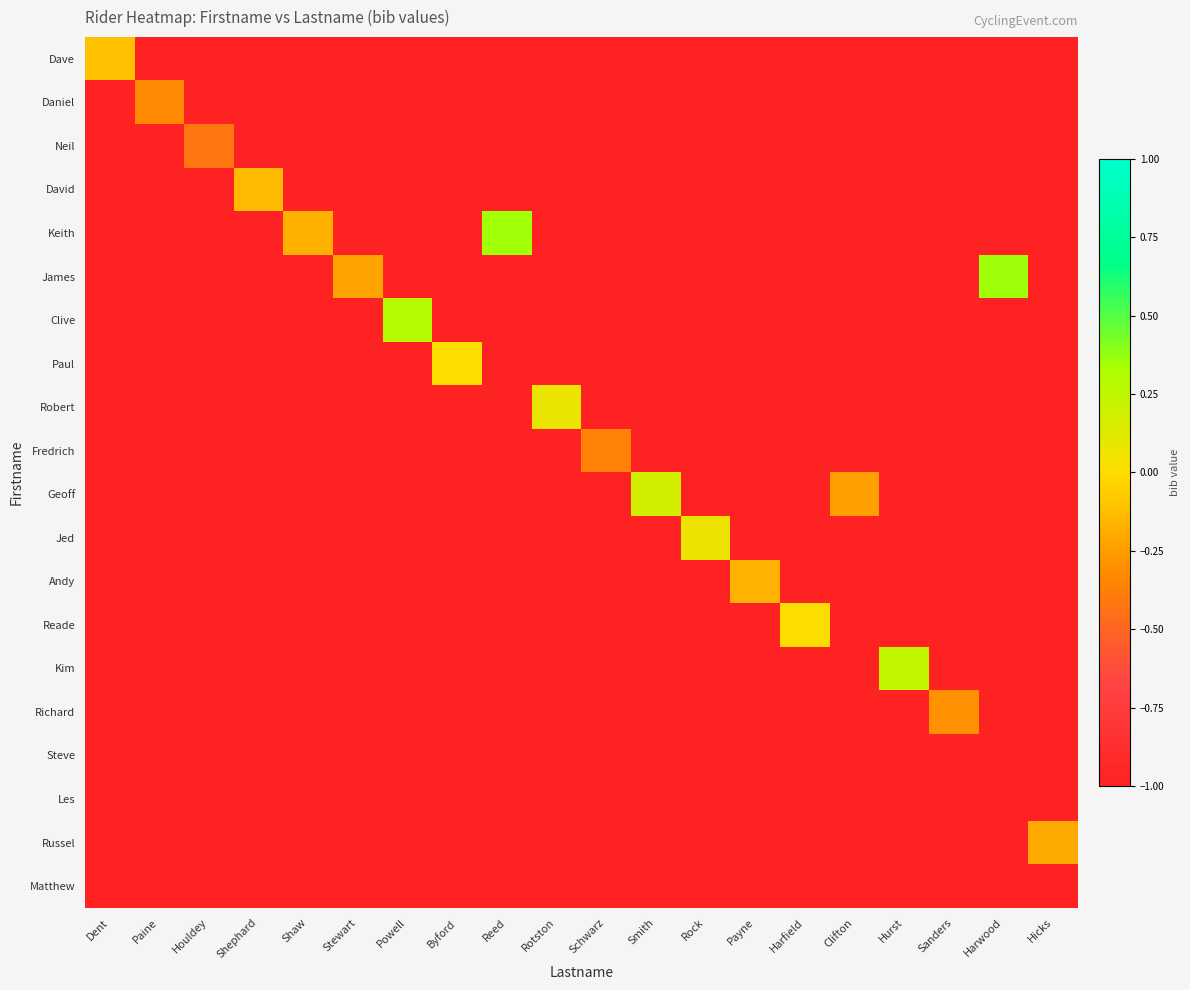

Which series has the largest total across all categories?

Keith